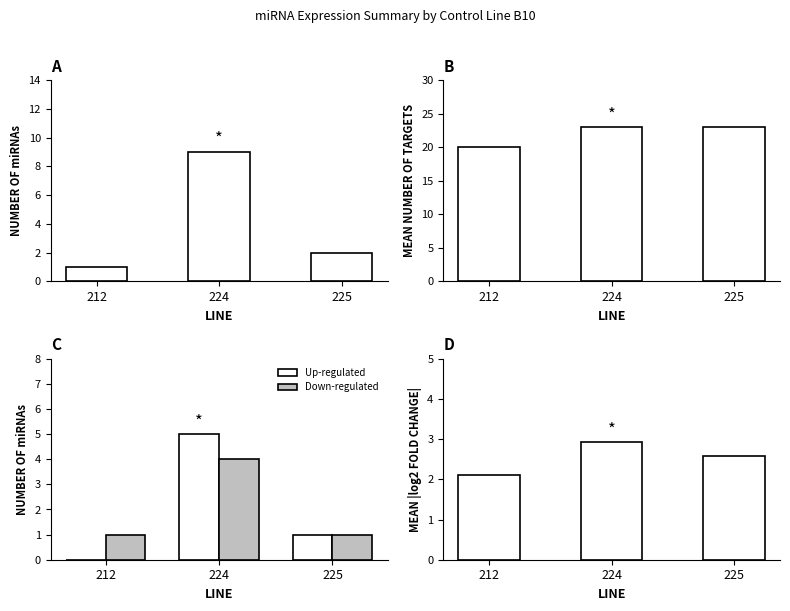

Reading right to left, list all the values displayed in this chart.

Total miRNAs: 225=2.0	224=9.0	212=1.0
Mean Targets: 225=23.0	224=23.0	212=20.0
Up-regulated: 225=1.0	224=5.0	212=0.0
Down-regulated: 225=1.0	224=4.0	212=1.0
Mean |log2FC|: 225=2.6	224=2.9	212=2.1